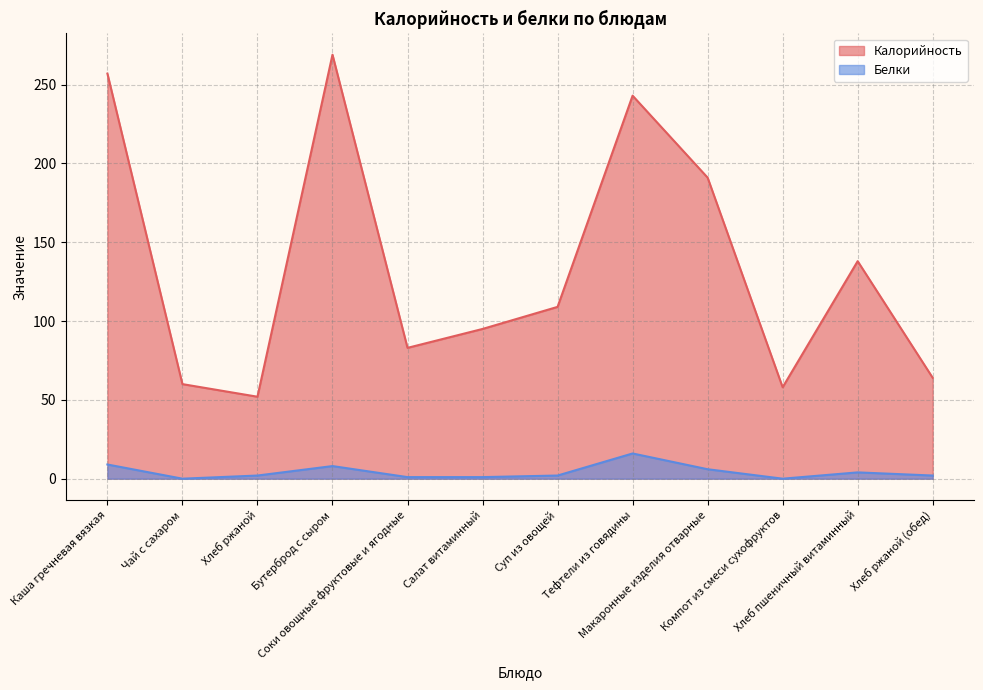

Between Макаронные изделия отварные and Компот из смеси сухофруктов, which is larger?

Макаронные изделия отварные